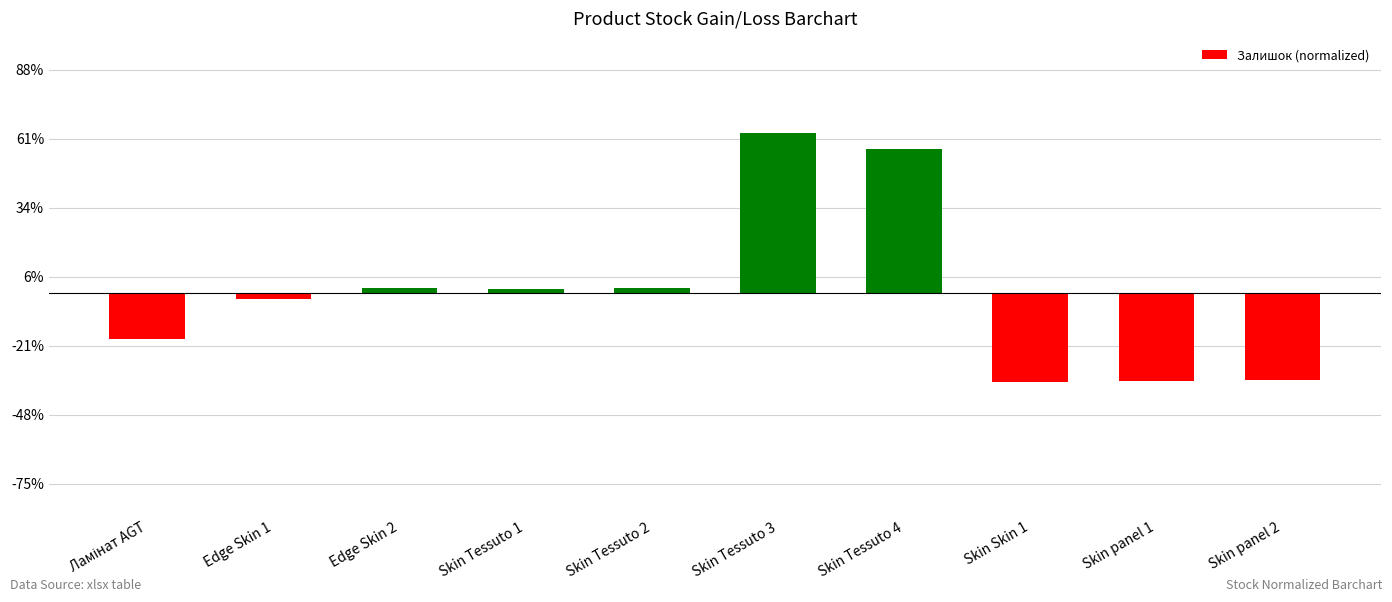

How many values are above zero?

5